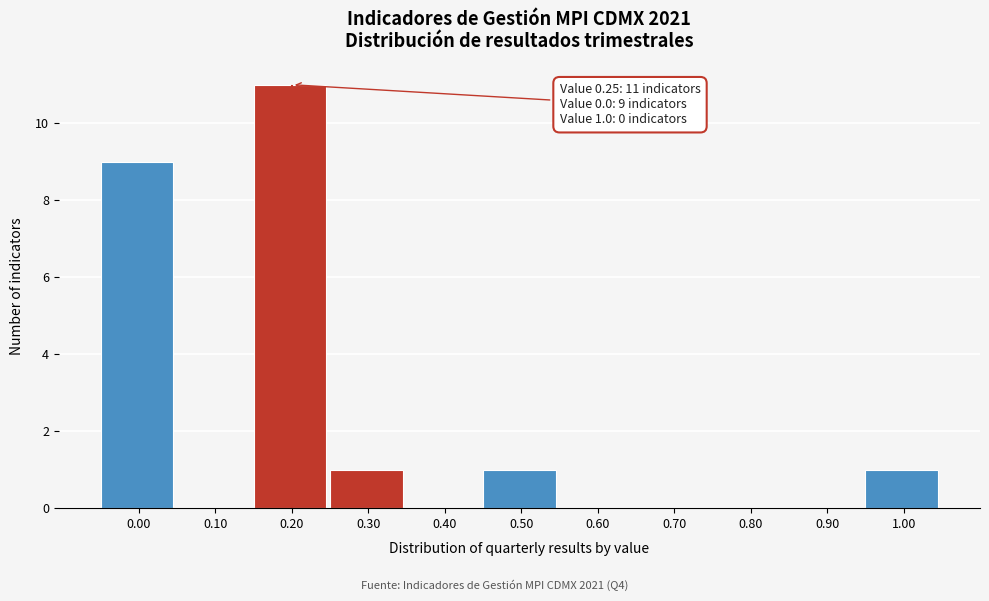

Reading right to left, transcribe all the data shown in this chart.

1.00=1	0.90=0	0.80=0	0.70=0	0.60=0	0.50=1	0.40=0	0.30=1	0.20=11	0.10=0	0.00=9